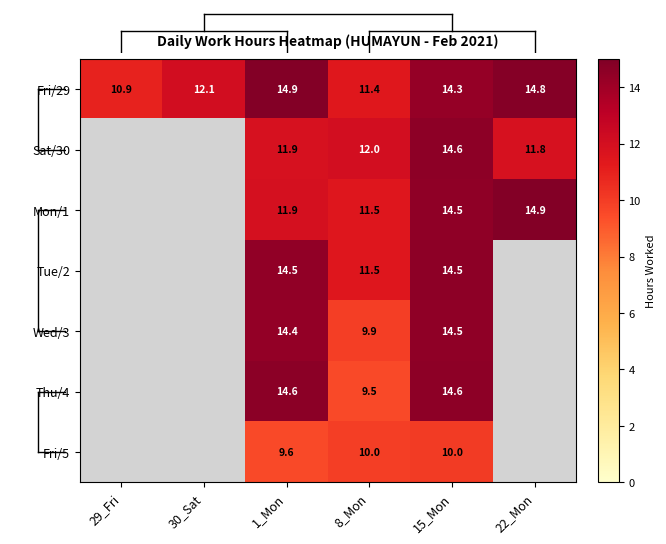

Rank the series at 1_Mon from highest to lowest value.

Fri/29, Thu/4, Tue/2, Wed/3, Mon/1, Sat/30, Fri/5